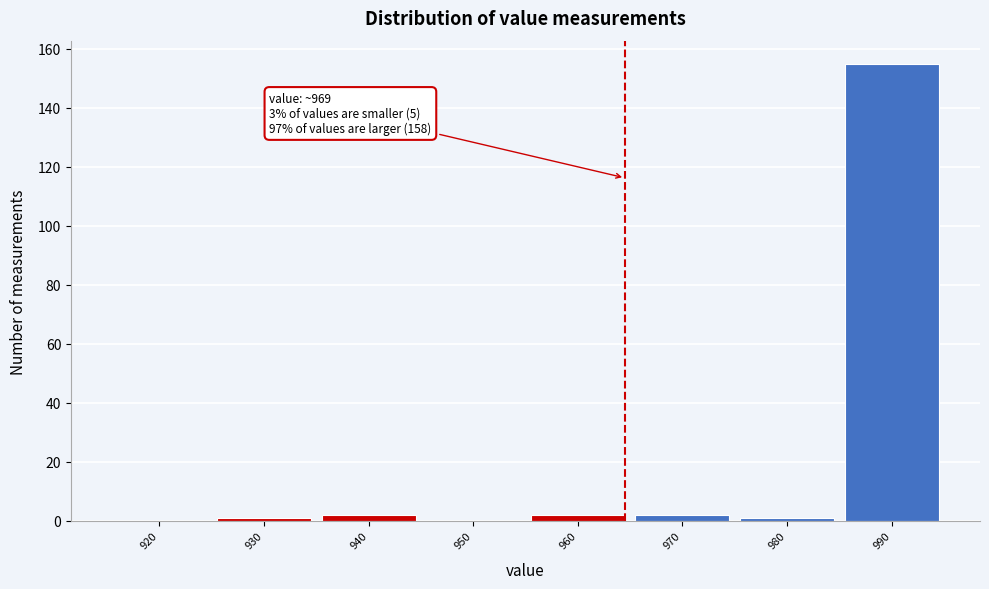

Reading left to right, what are all the values shown in this chart?

920=0	930=1	940=2	950=0	960=2	970=2	980=1	990=155